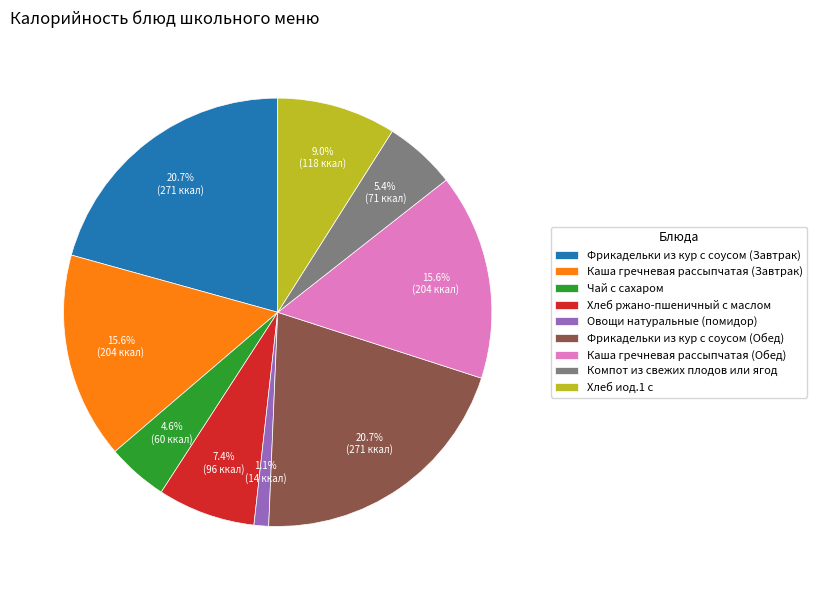

Count the number of slices in the pie.

9